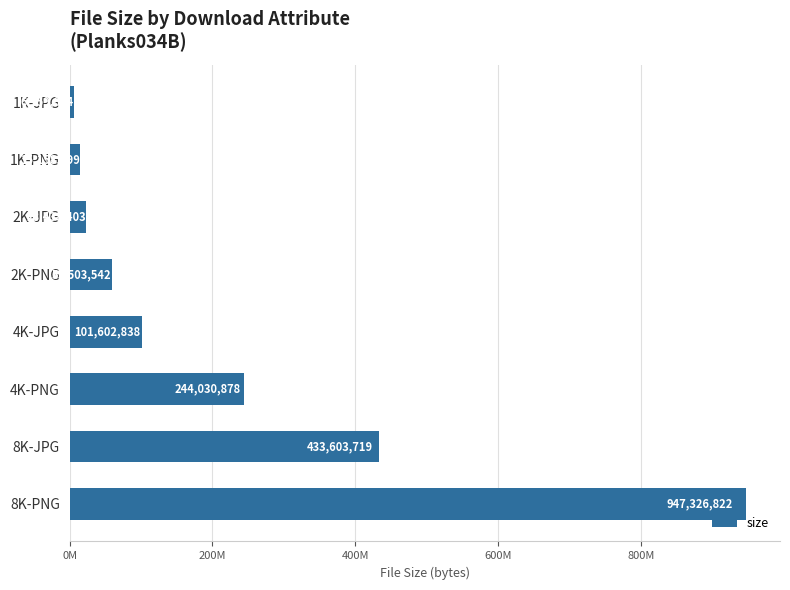

Rank the categories by value from lowest to highest.

1K-JPG, 1K-PNG, 2K-JPG, 2K-PNG, 4K-JPG, 4K-PNG, 8K-JPG, 8K-PNG